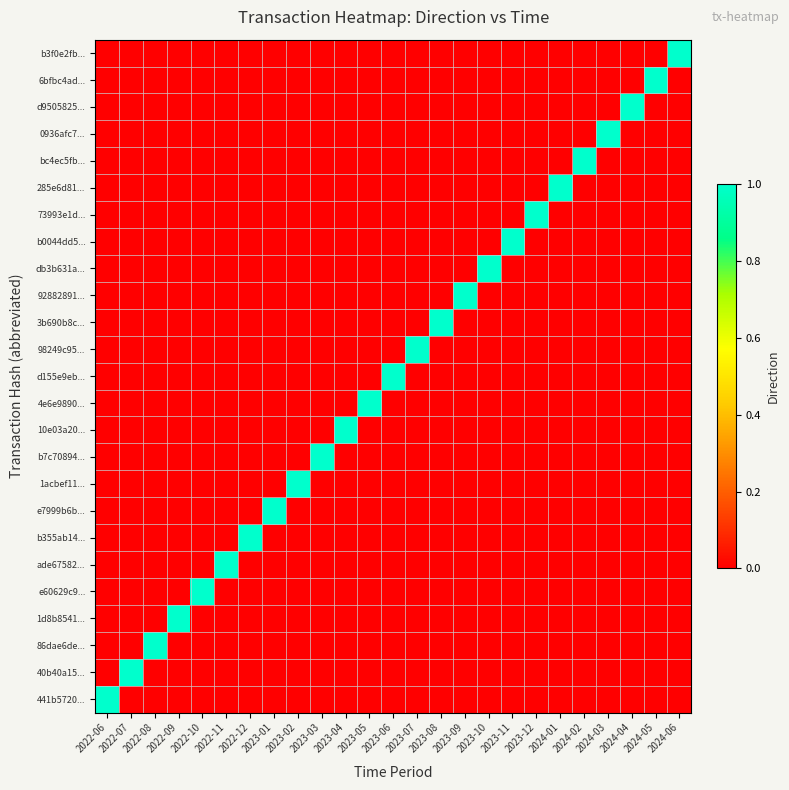

What is the spread (max minus min) of values at 2023-10?

1